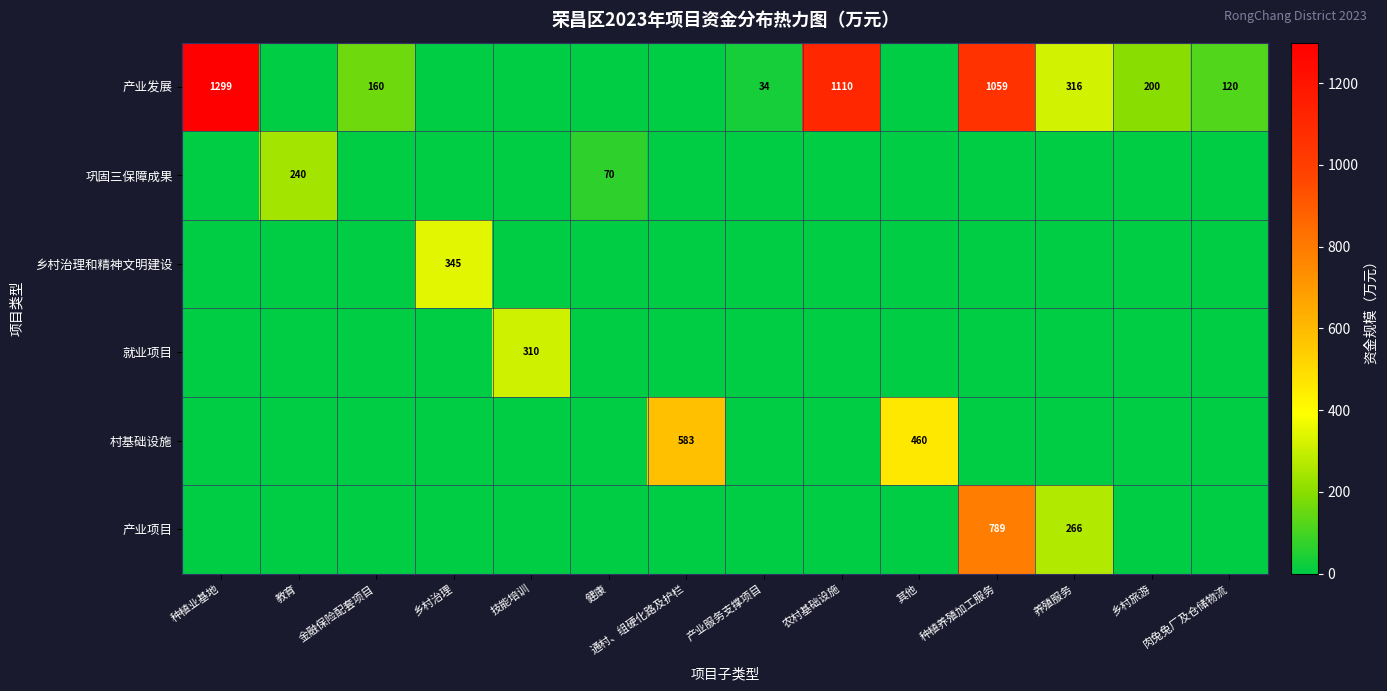

At which category does the chart reach its peak across all series?

种植业基地